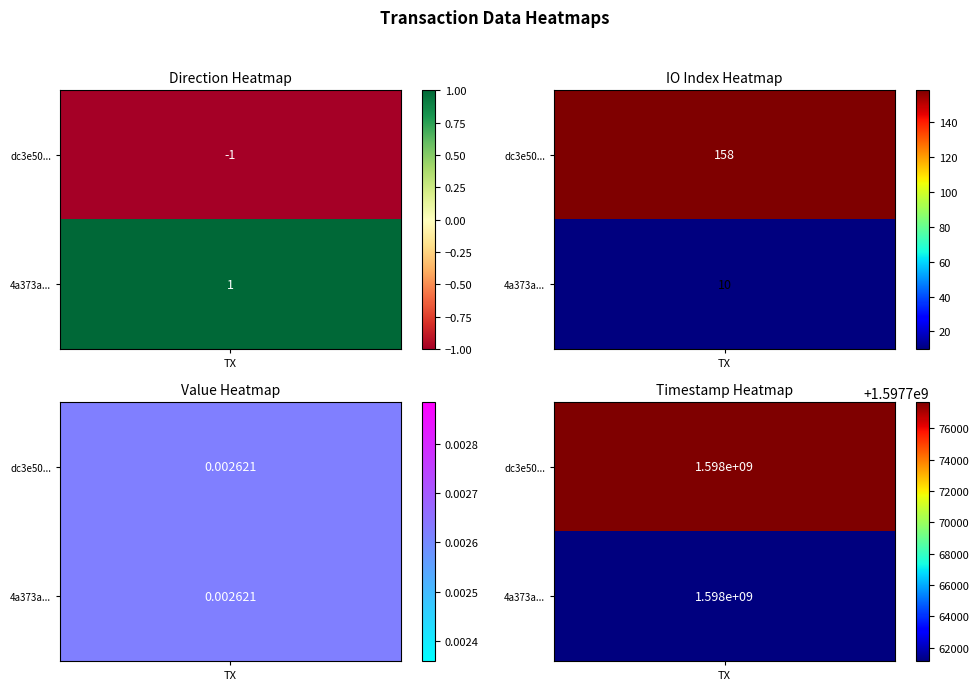

Which series has the widest spread of values?

dc3e501787a81ecca6fd526e6246d935d6a605c